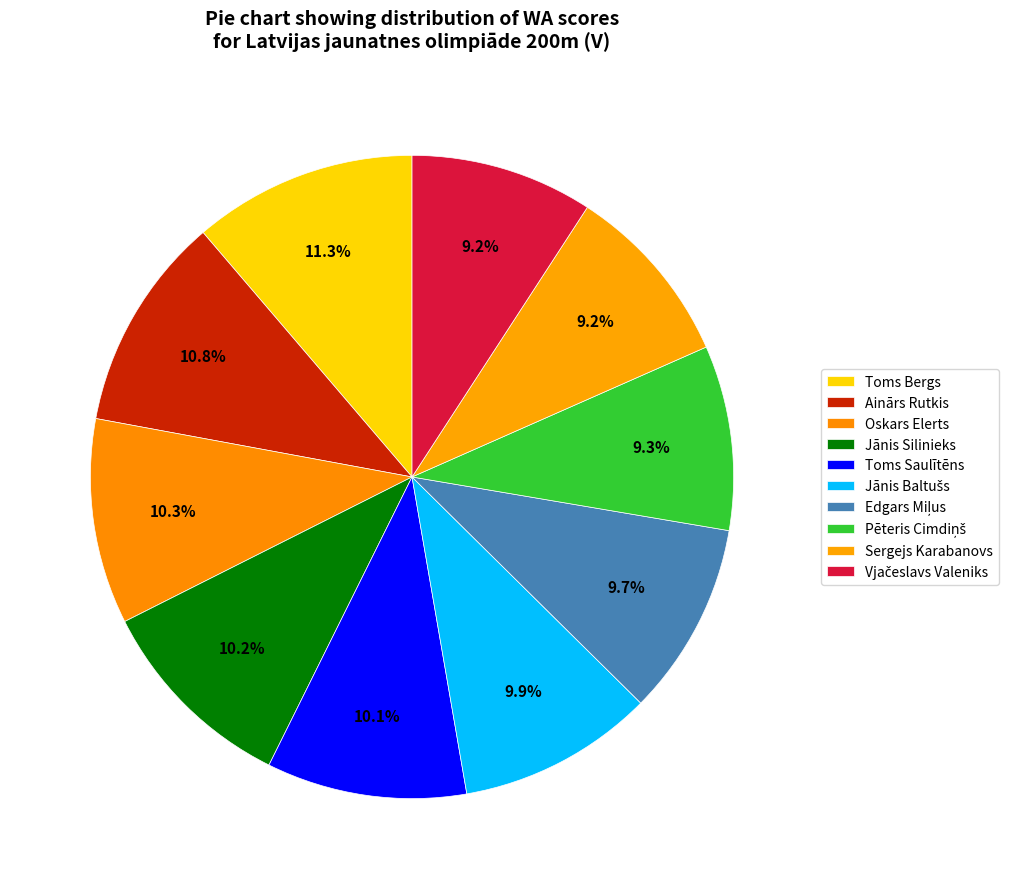

How much of the chart is everything except Toms Saulītēns?

89.9%